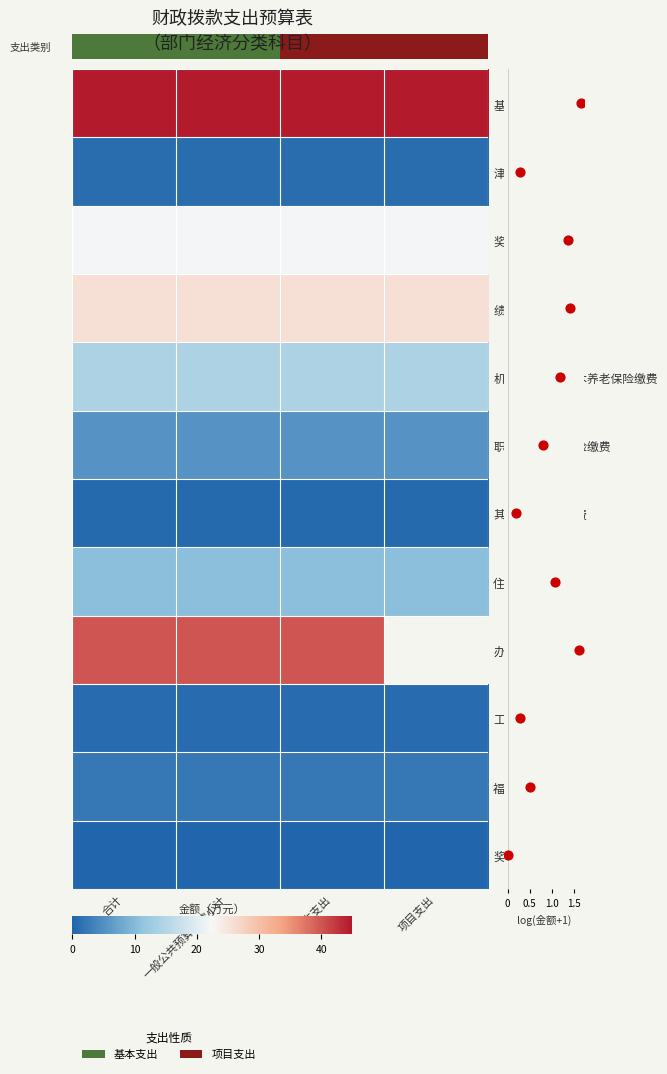

What is the maximum value shown in the chart?

44.7